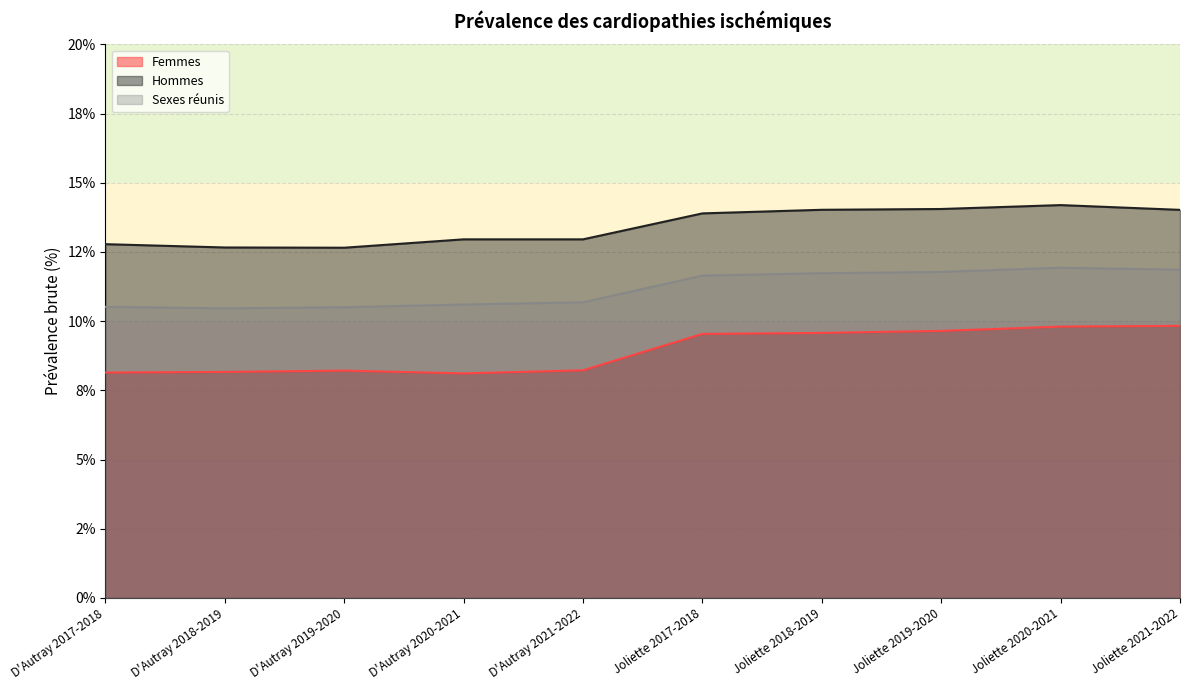

What is the label of the 10th point from the right?

D'Autray 2017-2018